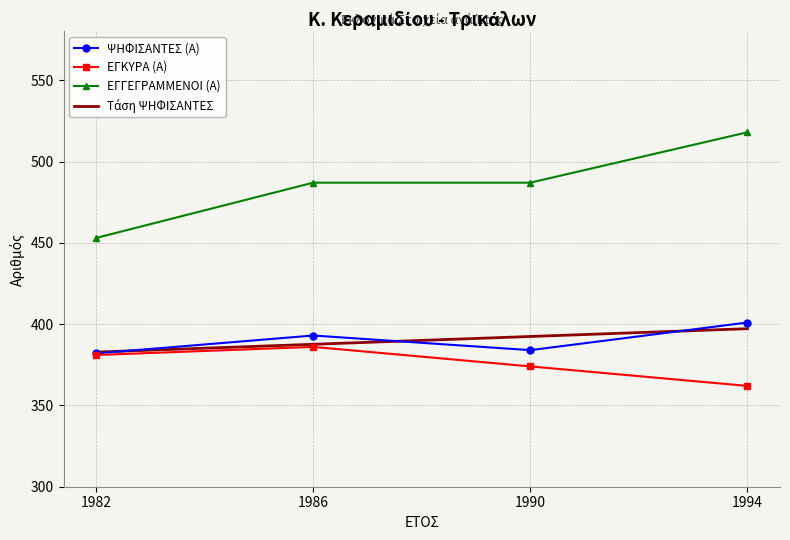

What is the difference between the ΕΓΓΕΓΡΑΜΜΕΝΟΙ (Α) values at 1982 and 1990?

34.0